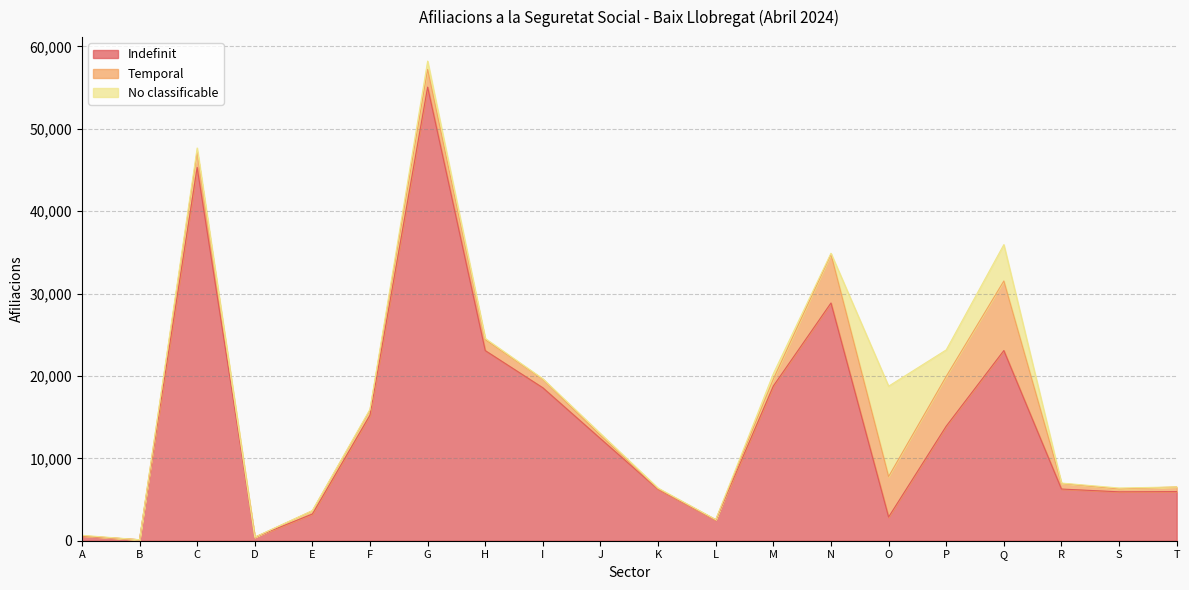

What is the difference between the maximum and second lowest values in the Temporal series?

8440